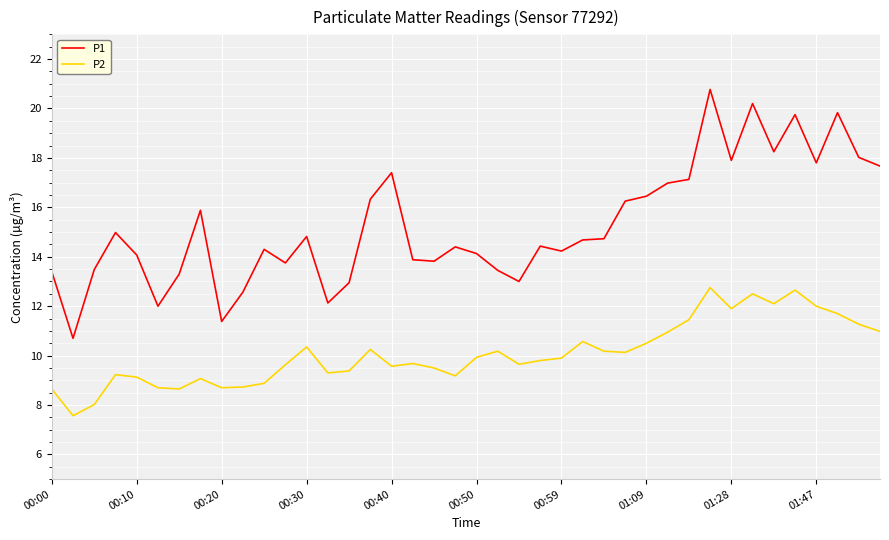

Which series has the largest total across all categories?

P1